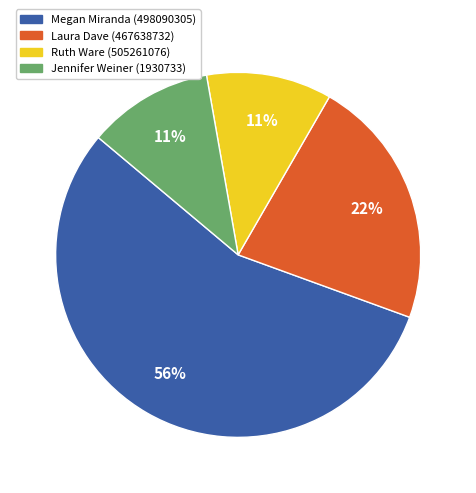

Count the number of slices in the pie.

4